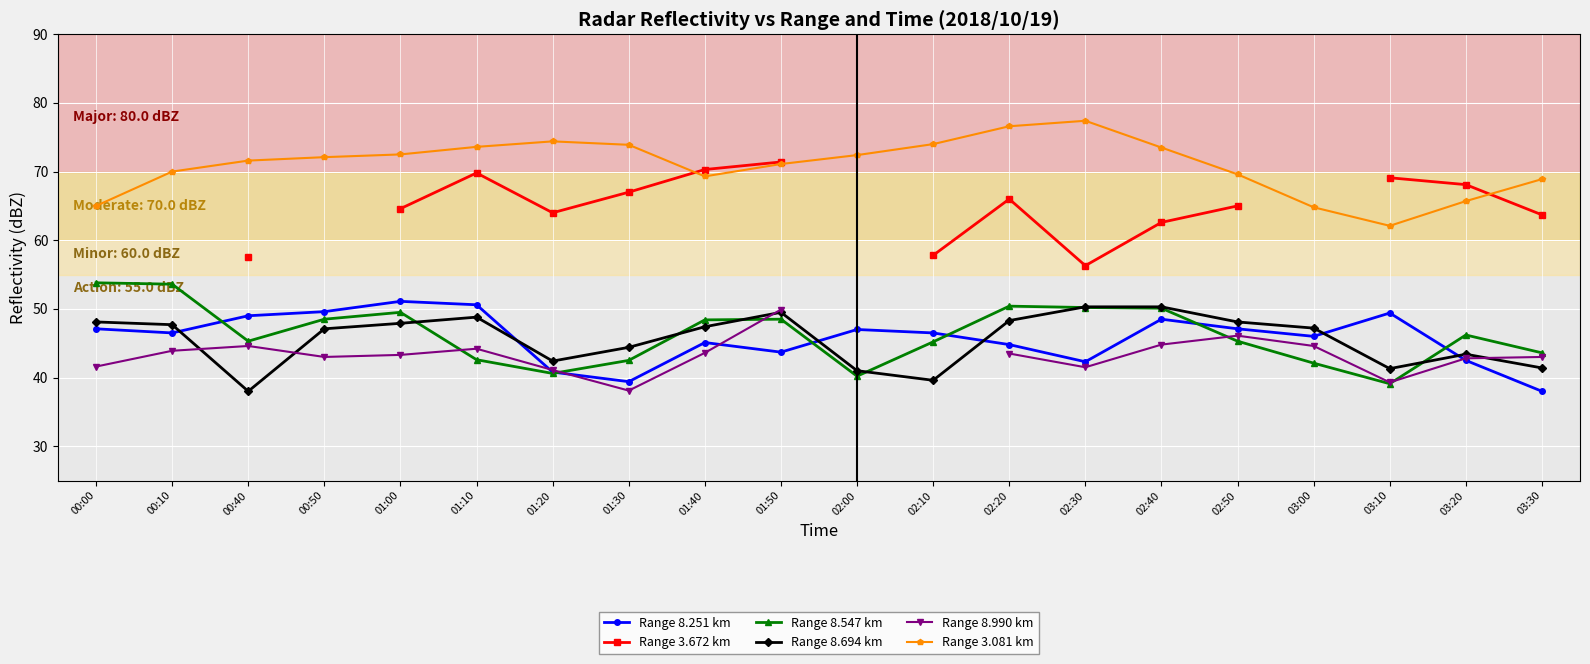

How many interior local valleys does the Range 8.694 km series have?

4